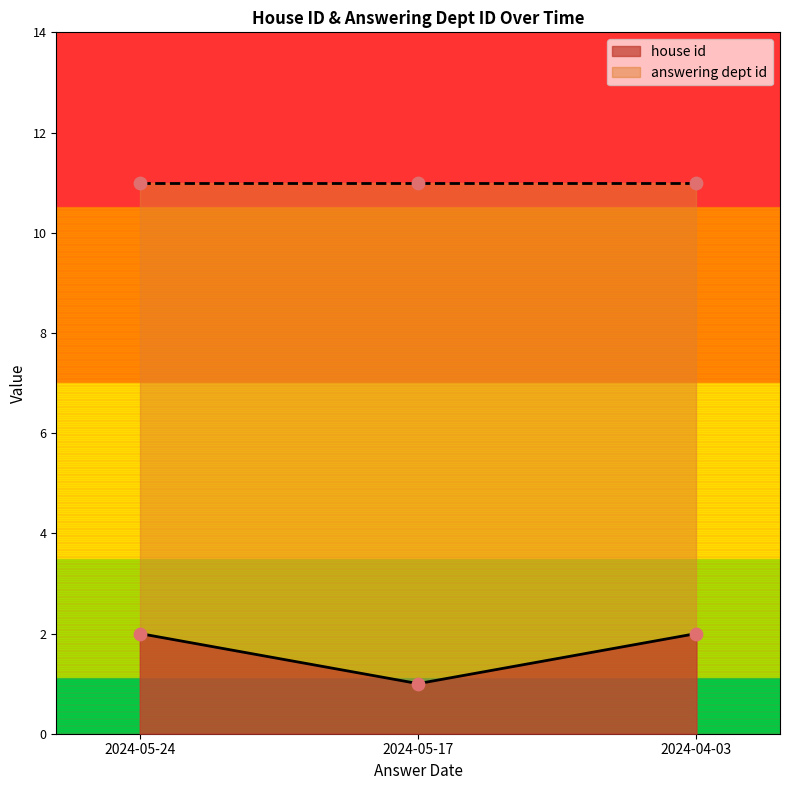

Which has a higher value, 2024-04-03 or 2024-05-24?

2024-04-03